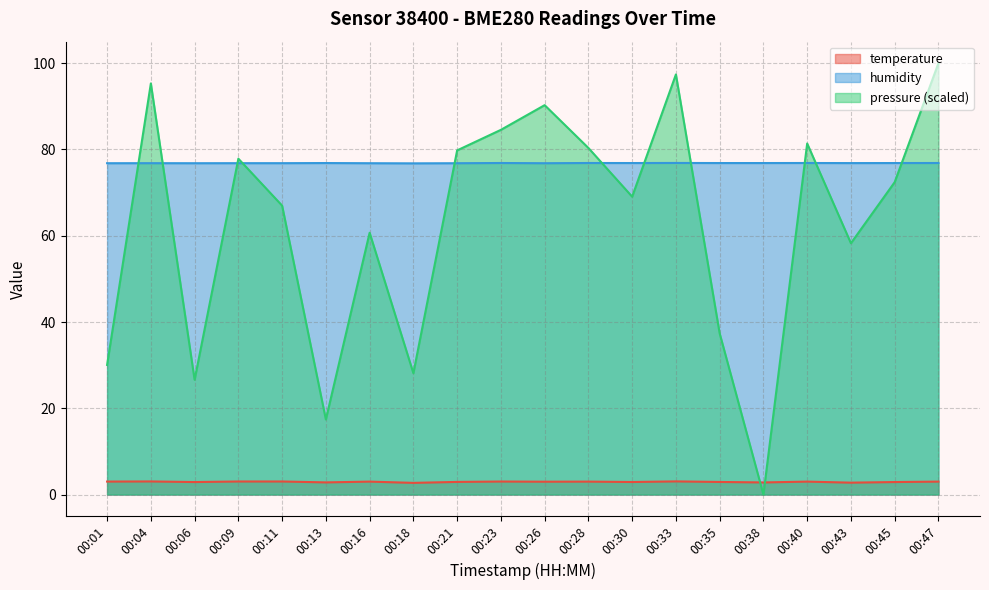

What is the total value across all series at 00:33?

177.3